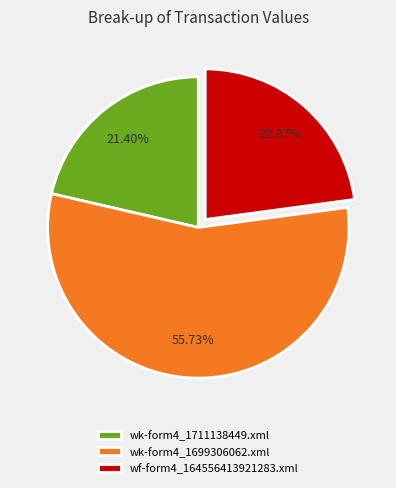

How many slices are in this pie chart?

3